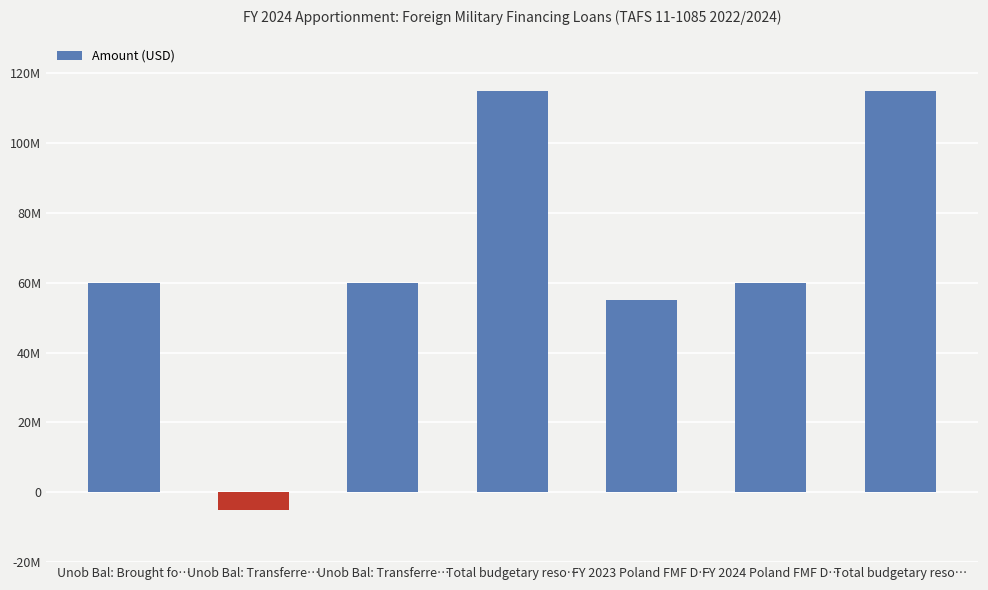

Does the chart contain any negative values?

Yes